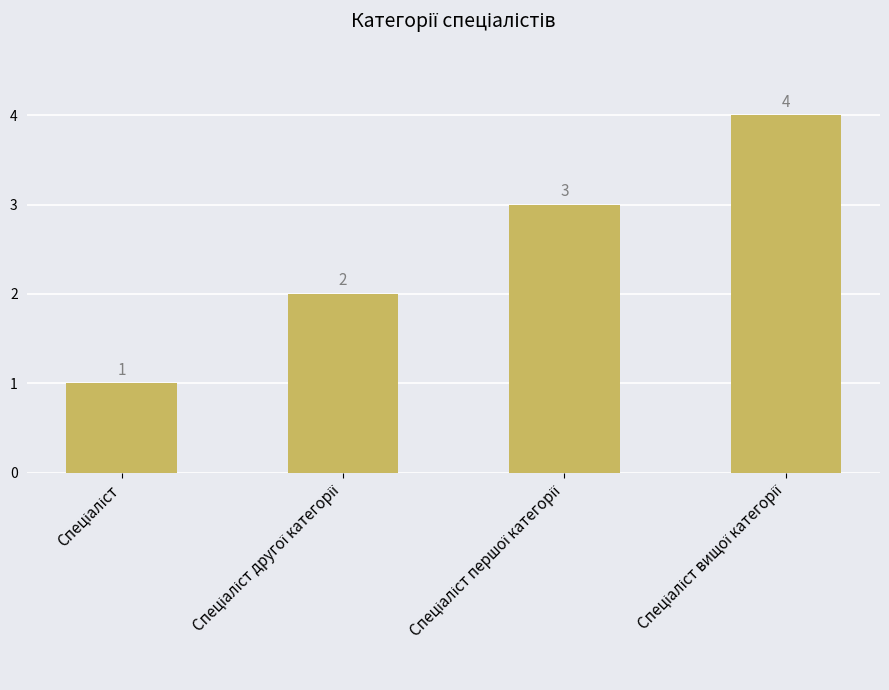

What is the value of the 4th bar from the left?

4